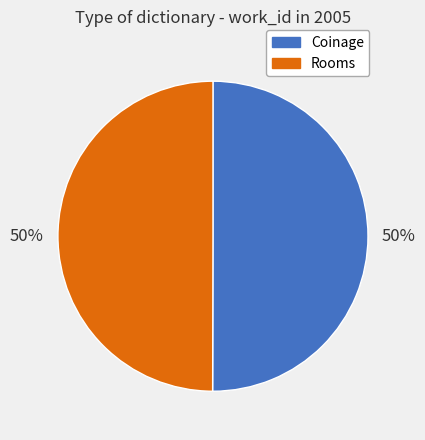

Count the number of slices in the pie.

2